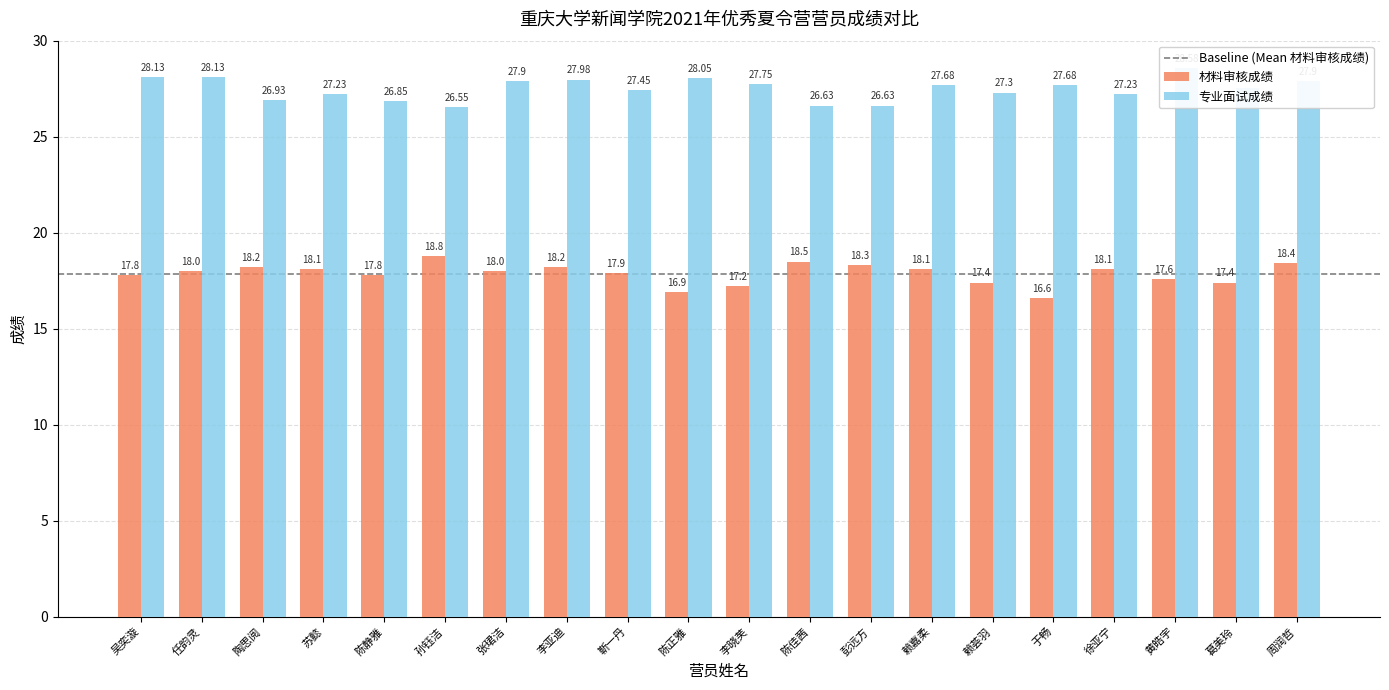

Which series has the widest spread of values?

材料审核成绩